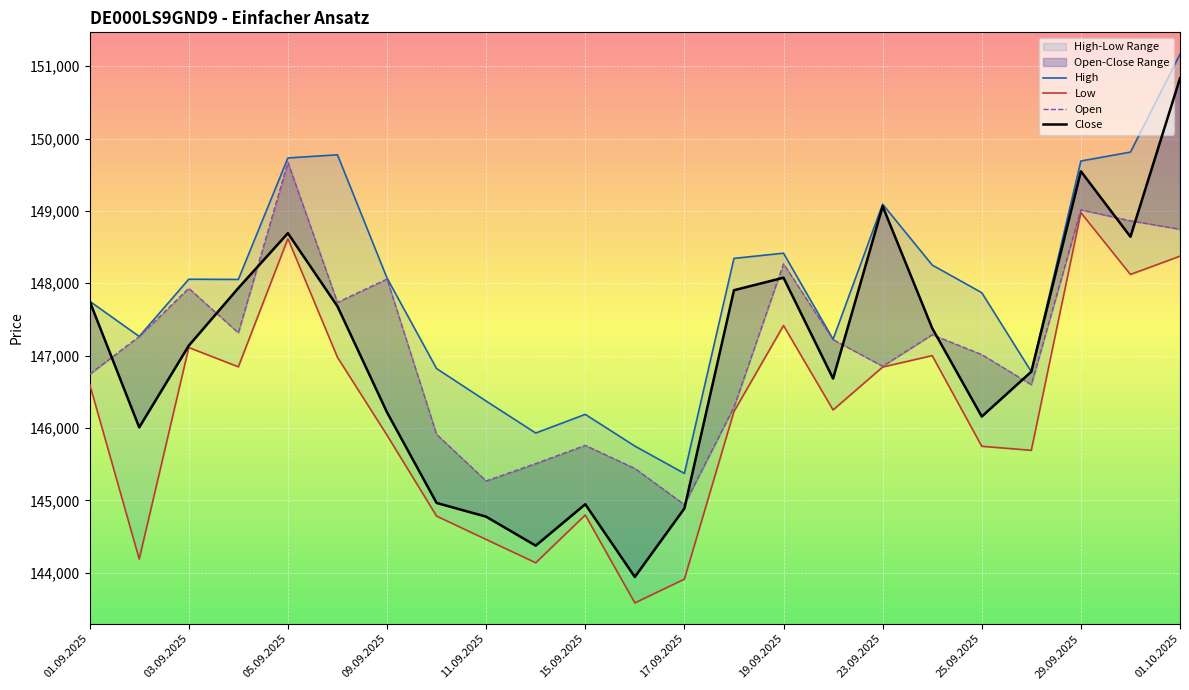

In Close, how many points are higher than both neighbors (excluding endpoints)?

5